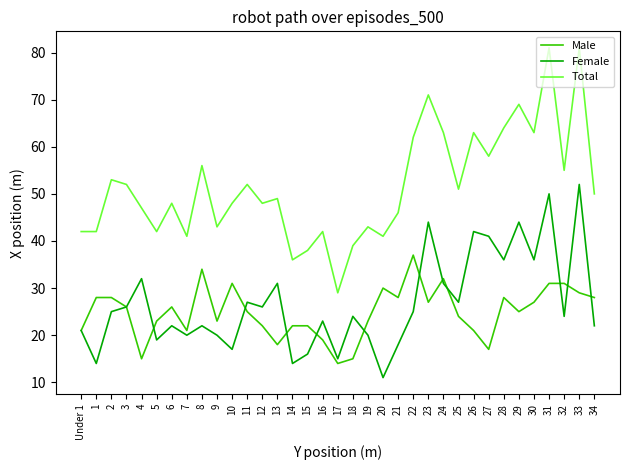

Is it true that Total equals 43 at 30?

False